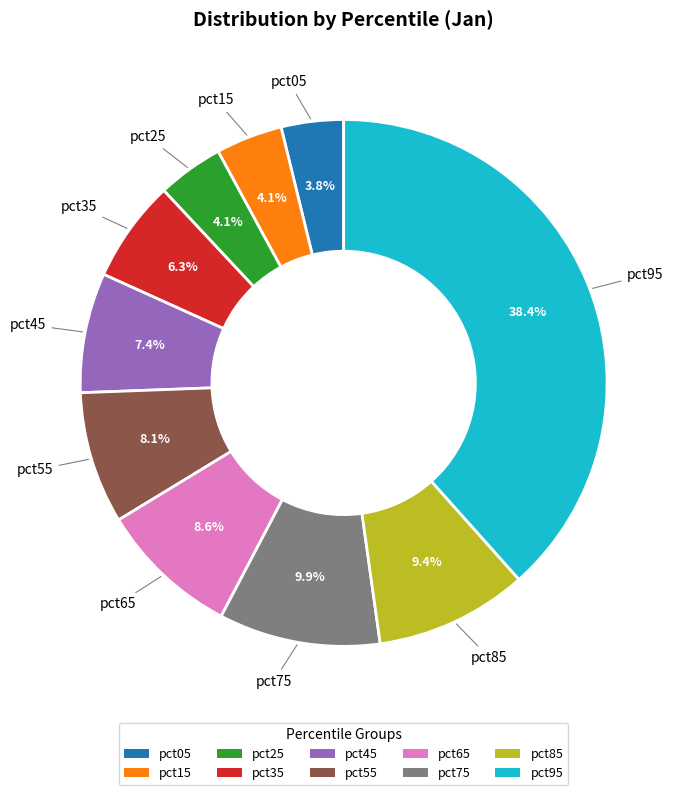

How many segments does this pie chart have?

10